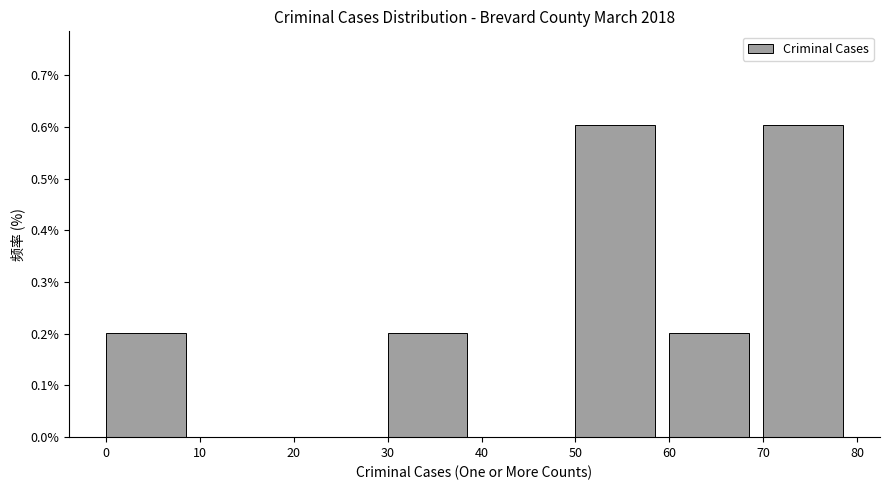

Reading left to right, transcribe this chart: for each bar, give the range it covers on the x-axis and its height. The values are not printed on the chart, so give them approximately, as read against the axis.

0 to 10: 0.2
10 to 20: 0
20 to 30: 0
30 to 40: 0.2
40 to 50: 0
50 to 60: 0.6
60 to 70: 0.2
70 to 80: 0.6